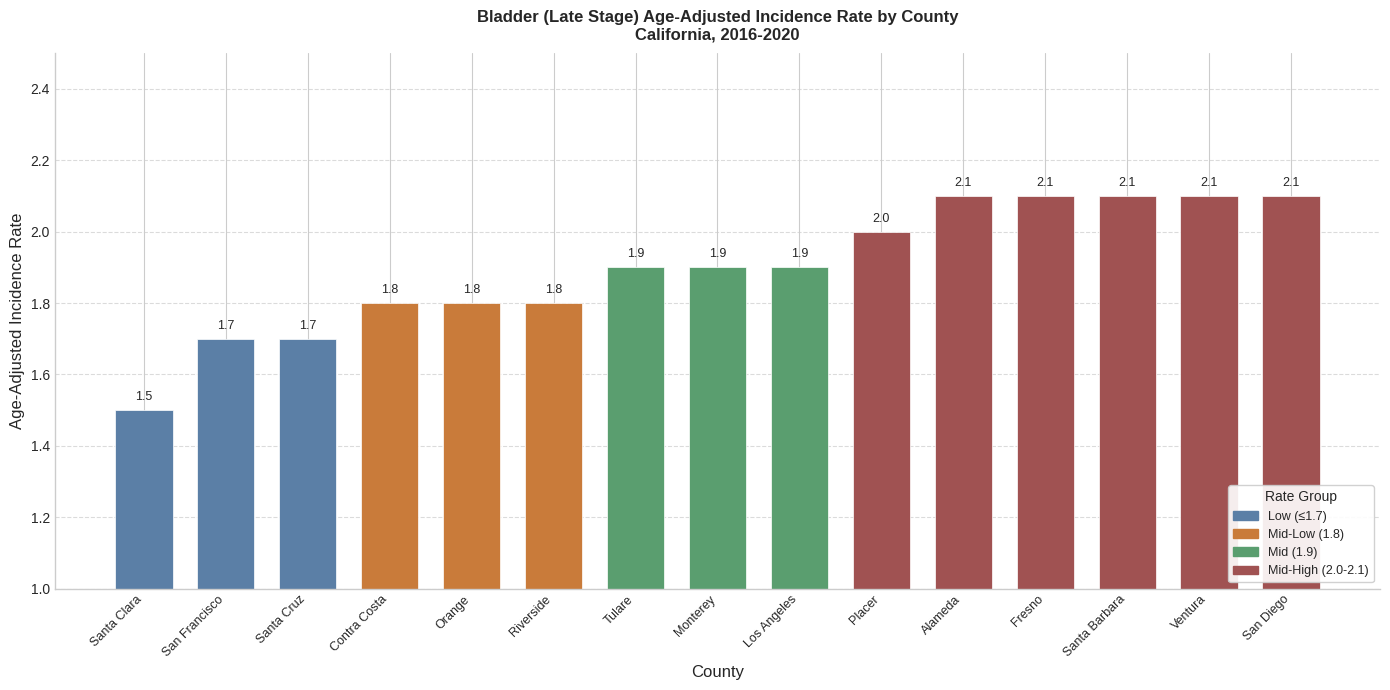

True or false: the data shows 1.5 at Santa Clara.

True